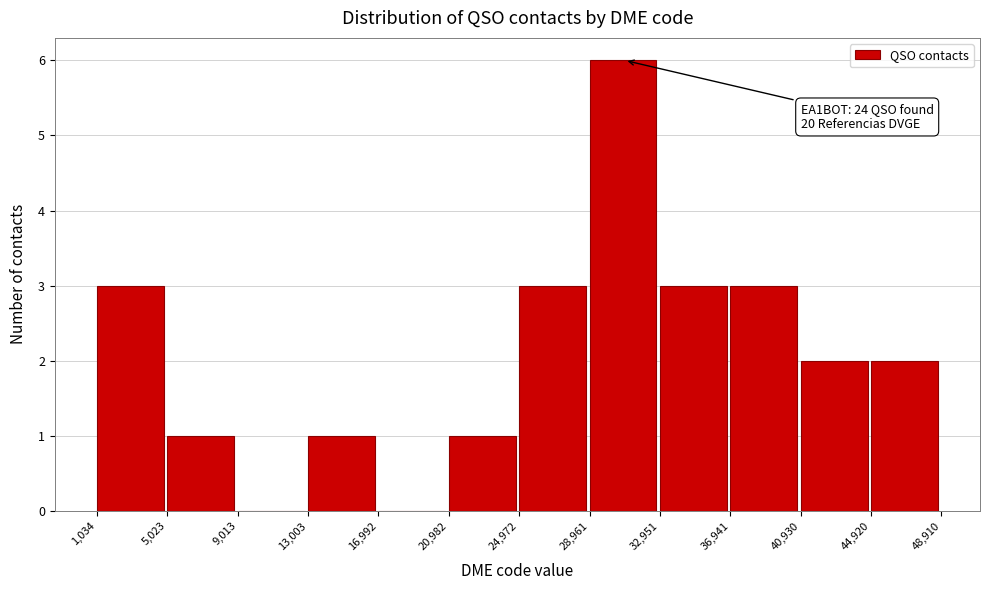

Which range on the x-axis has the tallest bar?

28,961 to 32,951